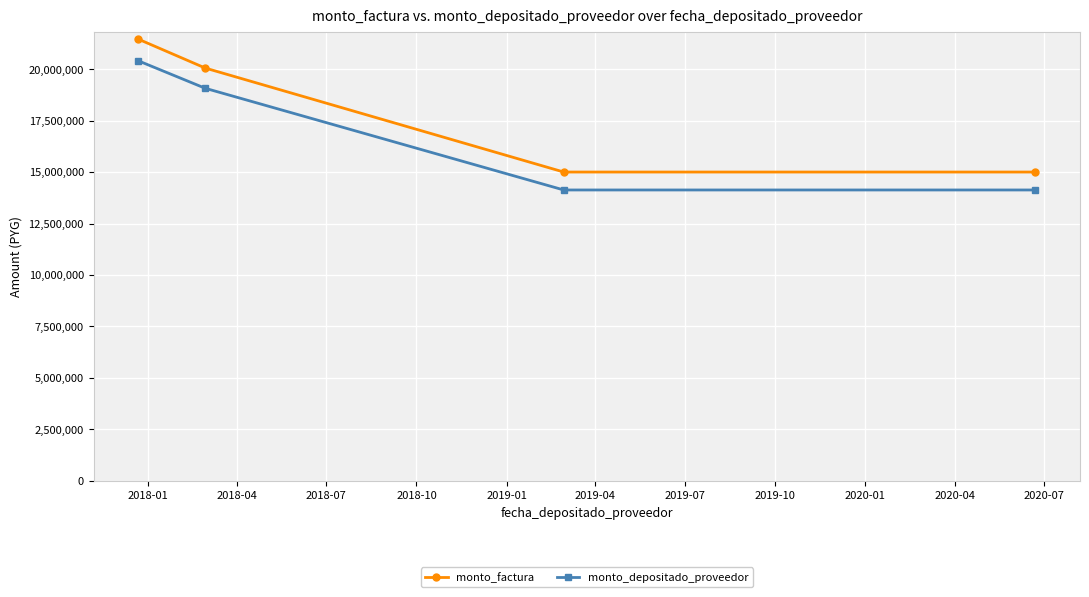

What is the value of the monto_factura point at the 3rd from the left?

15000000